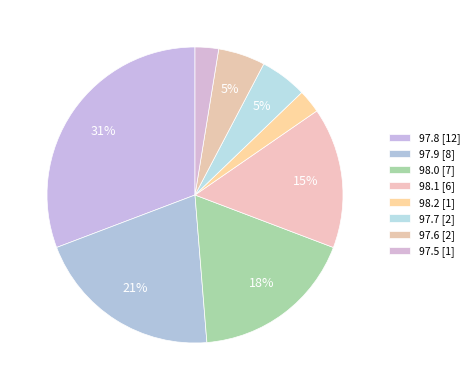

Count the number of slices in the pie.

8